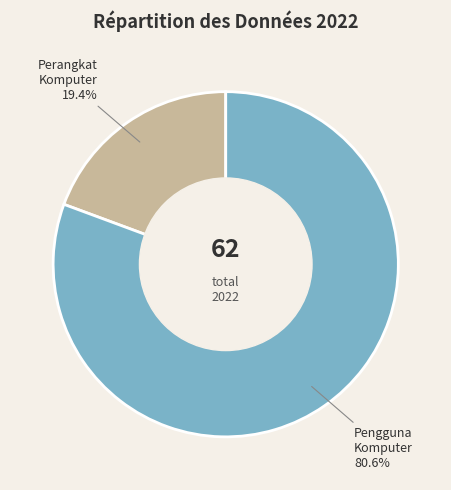

Is there a majority slice in this chart?

Yes